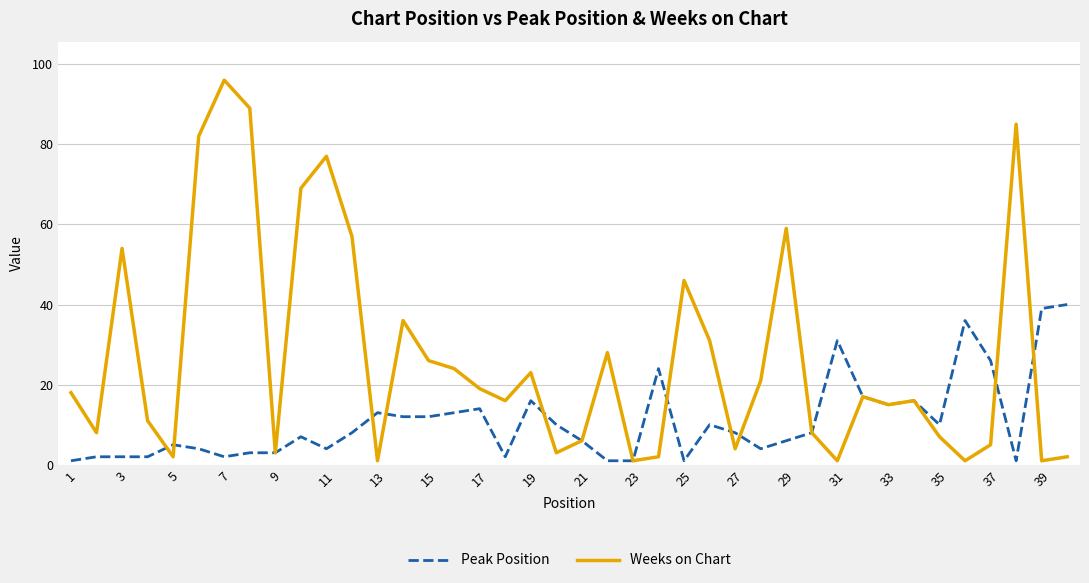

Rank the series by their average value, from highest to lowest.

Weeks on Chart, Peak Position